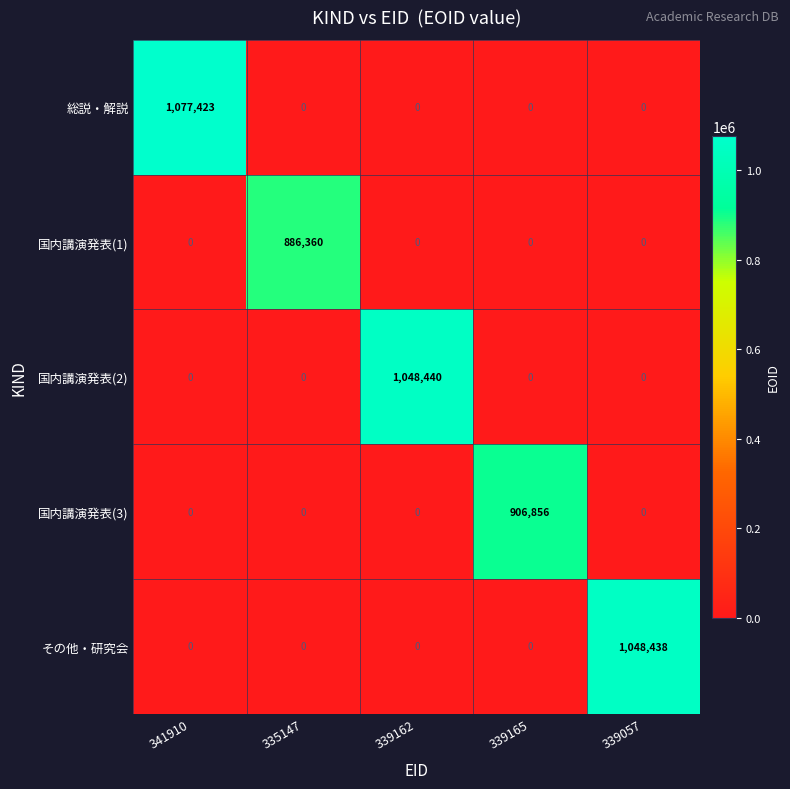

Which series has the largest range (max minus min)?

総説・解説